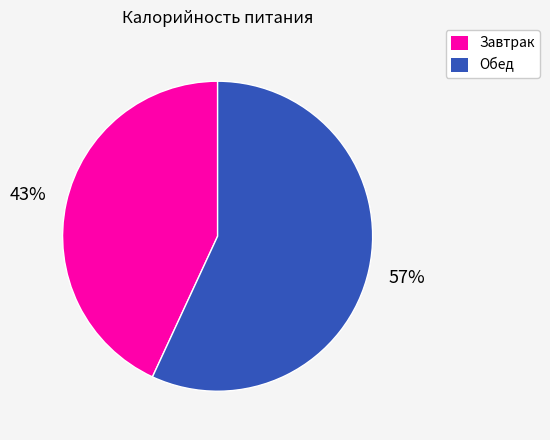

To the nearest percent, what is the average slice percentage?

50%